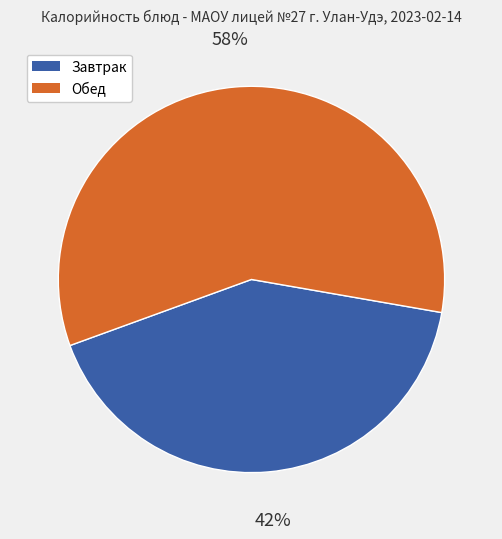

To the nearest percent, what is the average slice percentage?

50%